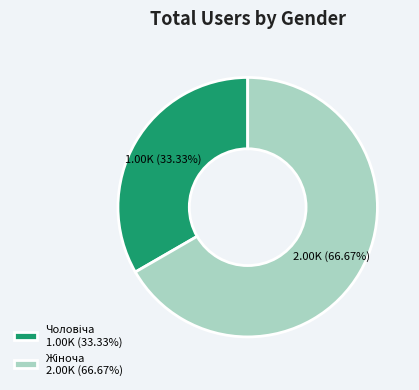

How many segments does this pie chart have?

2